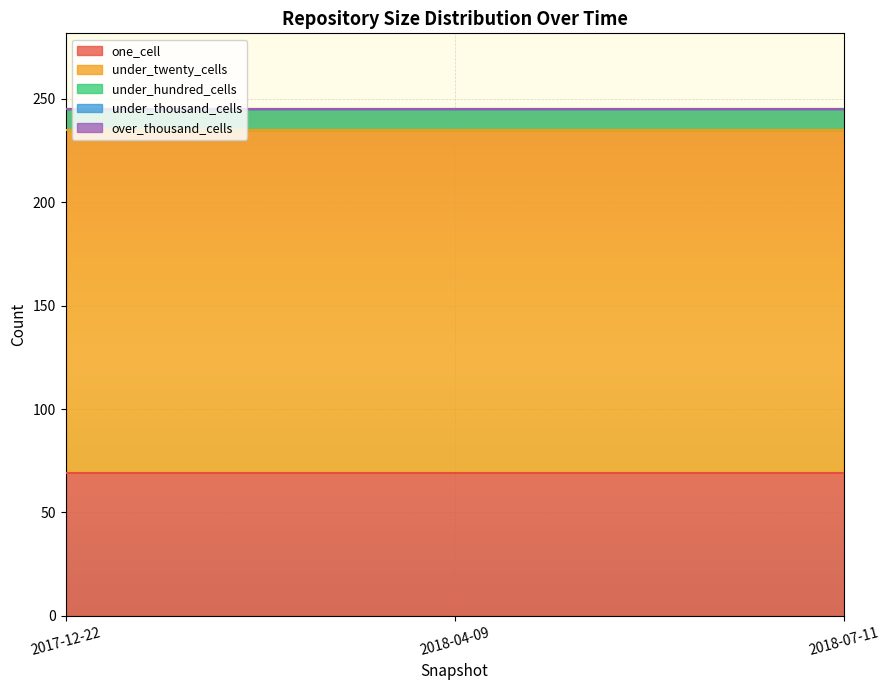

What are all the series names shown in the legend?

one_cell, under_twenty_cells, under_hundred_cells, under_thousand_cells, over_thousand_cells